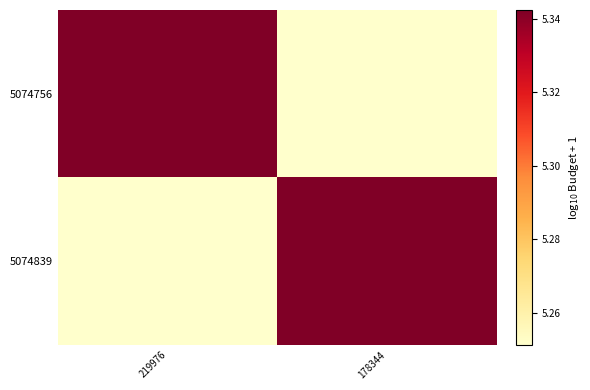

At which category does the chart reach its minimum across all series?

178344